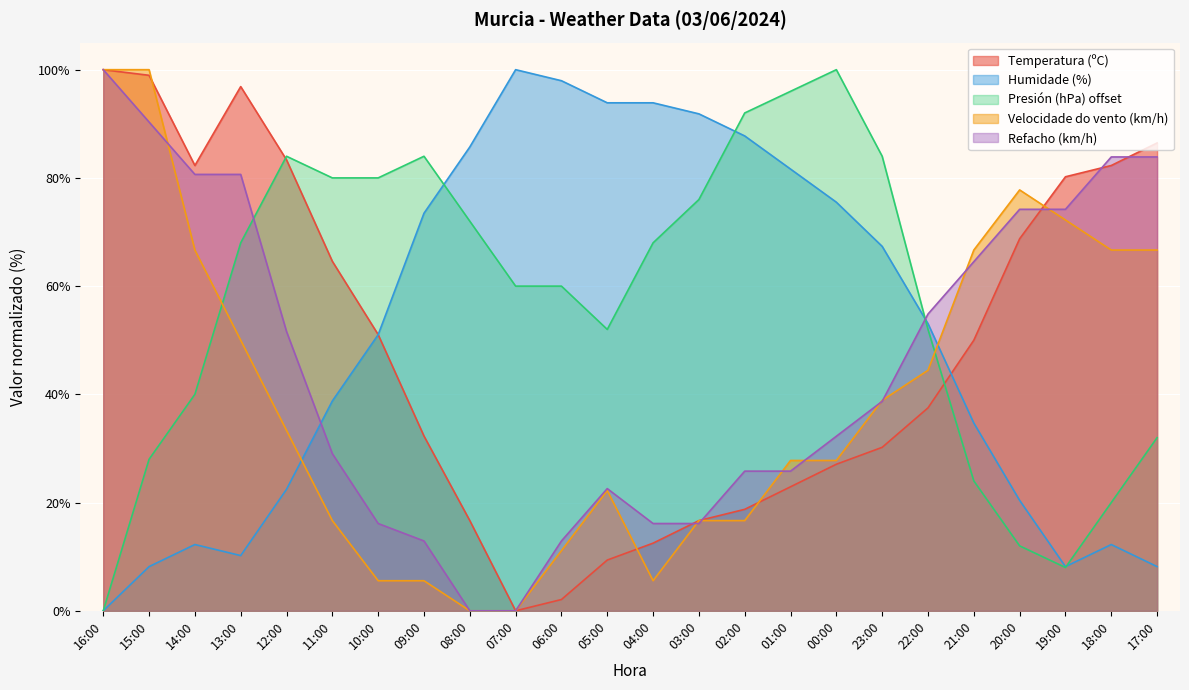

In Velocidade do vento (km/h), how many points are higher than both neighbors (excluding endpoints)?

2